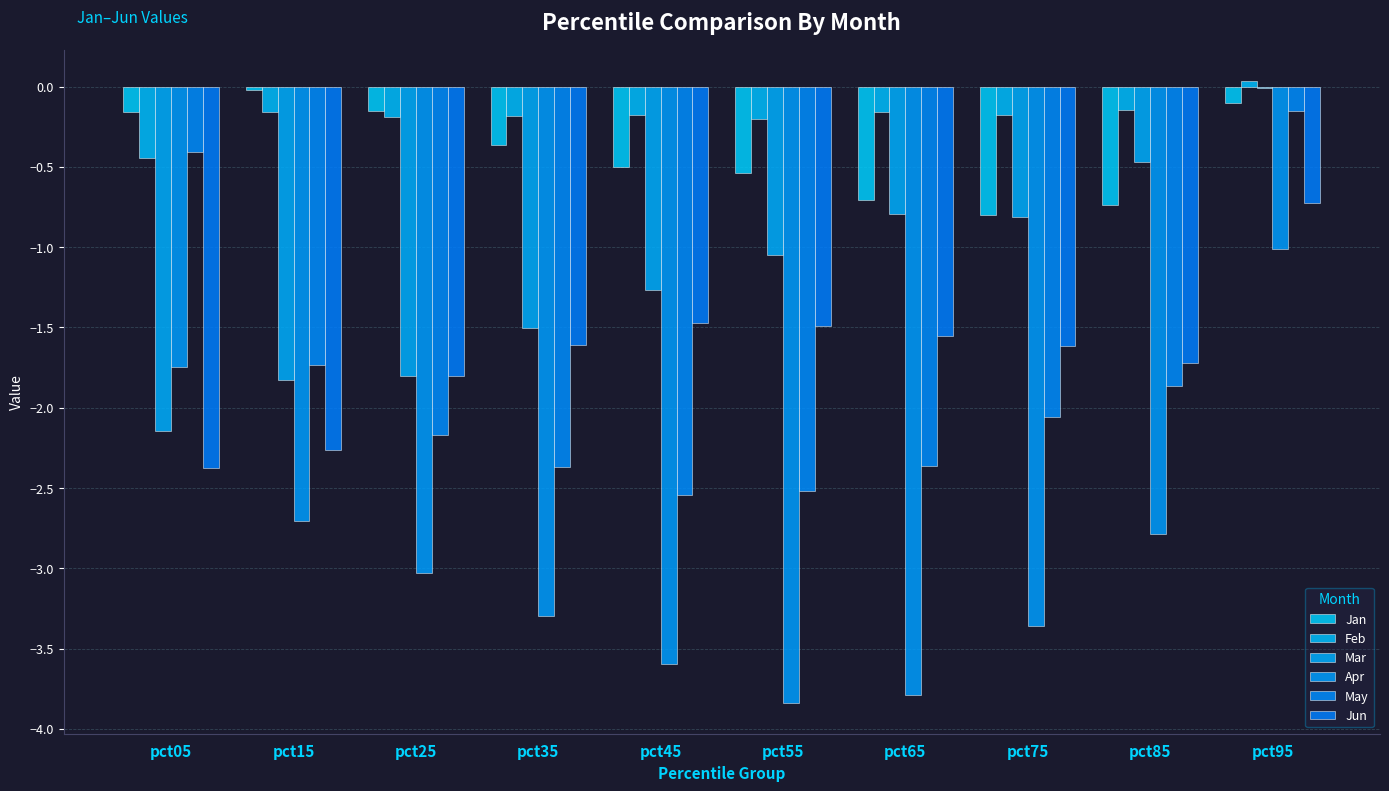

What is the spread (max minus min) of values at pct75?

3.2